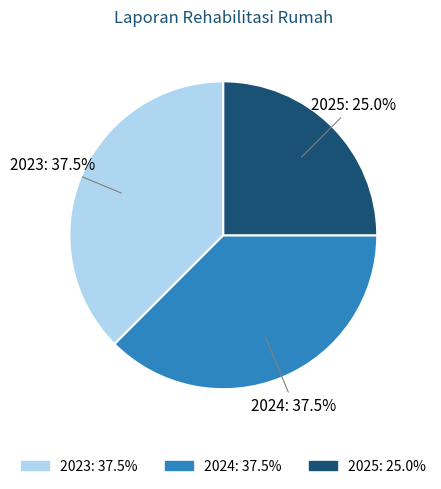

To the nearest percent, what is the average slice percentage?

33%